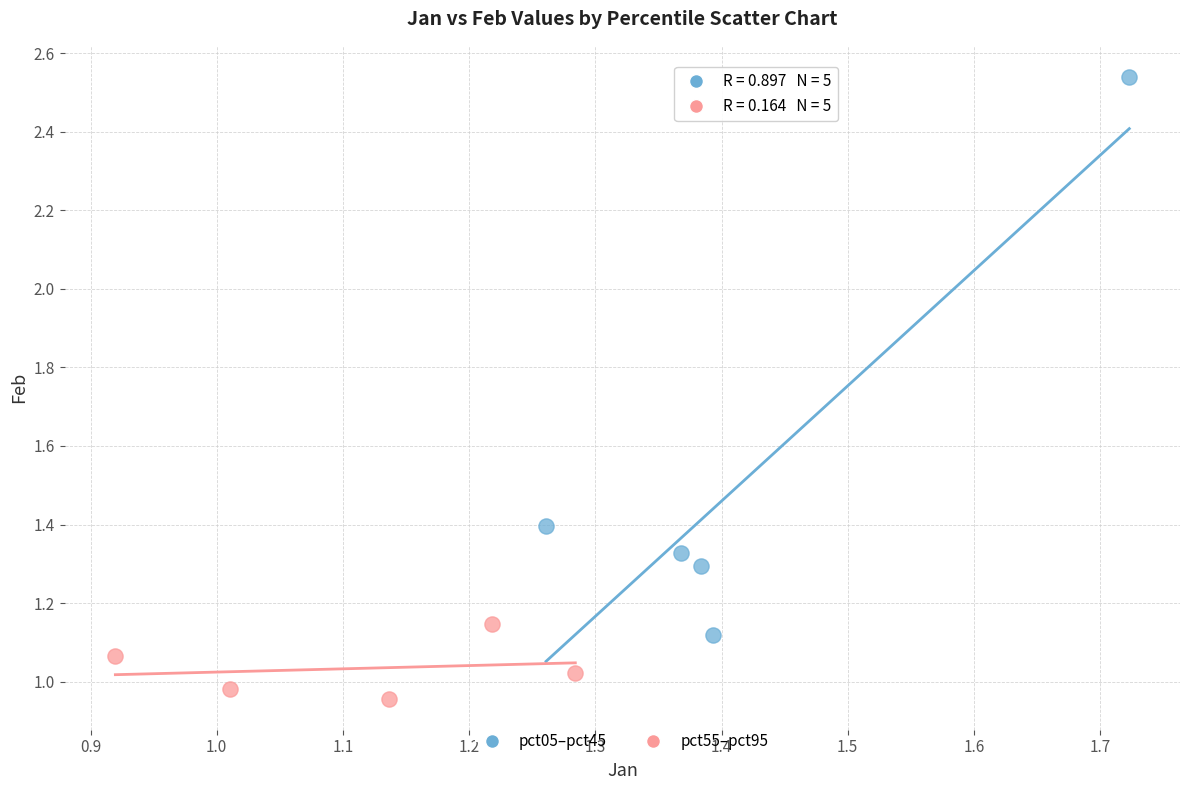

Which series contains the highest Y value?

pct05–pct45